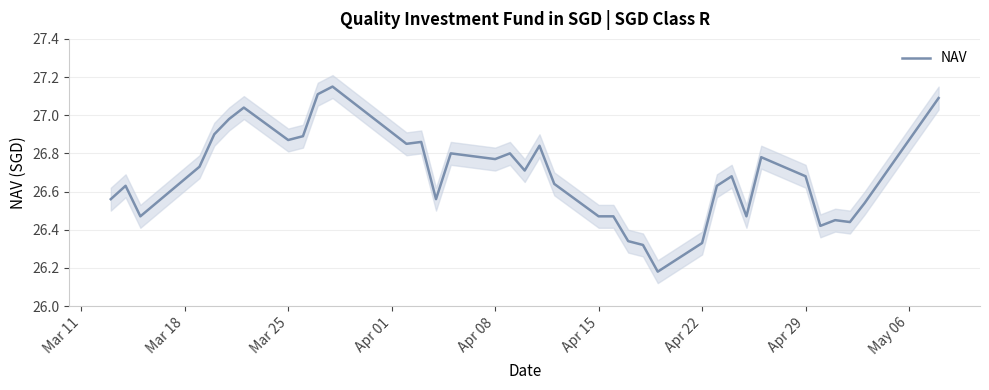

The value of NAV at Apr 29 is 38.9. True or false?

False